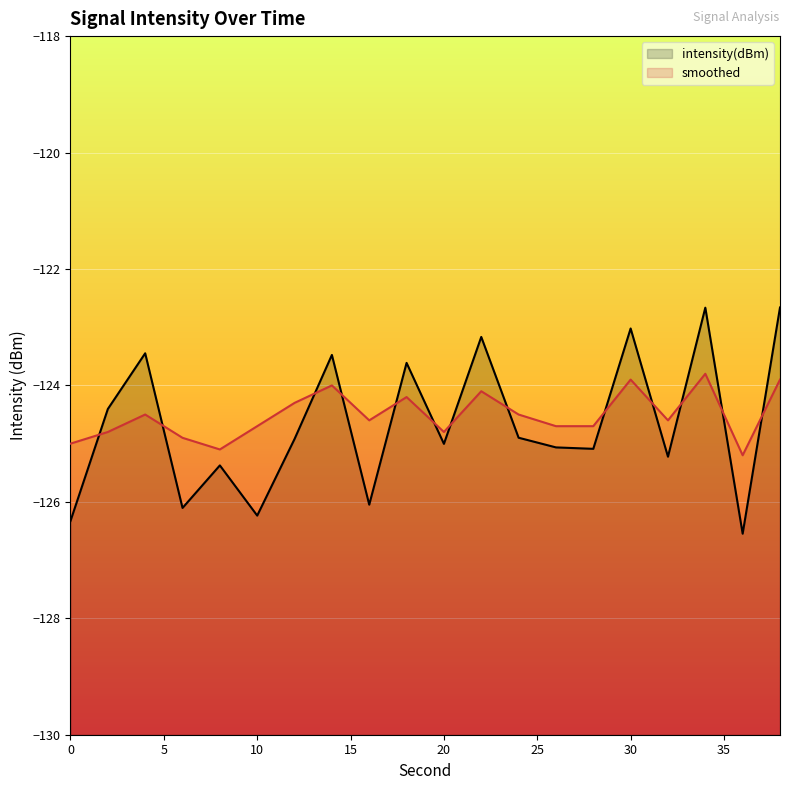

What is the sum of all smoothed values?

-2490.3